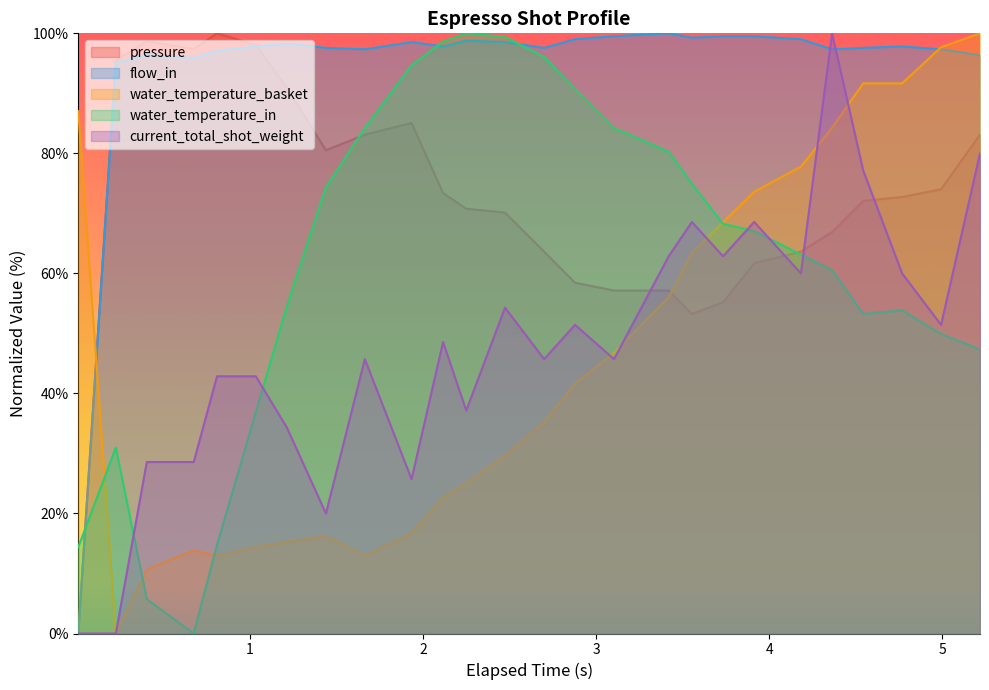

Which series ends up on top after the final intersection of flow_in and current_total_shot_weight?

flow_in